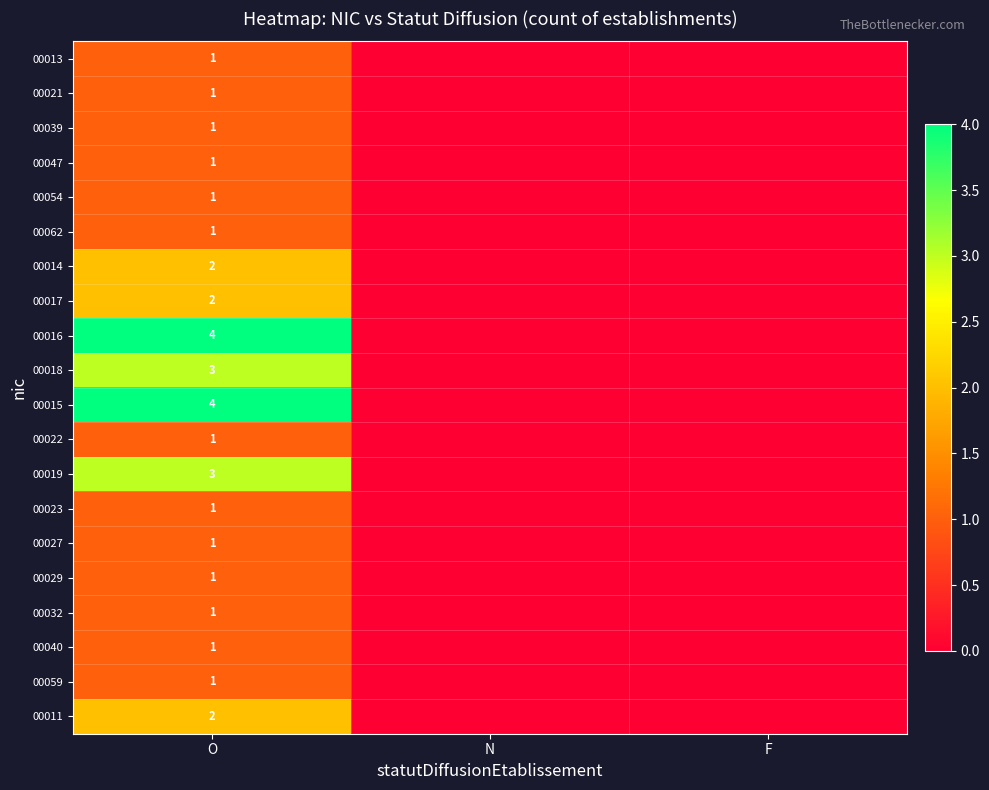

True or false: 00014 has a value of 2 at O.

True